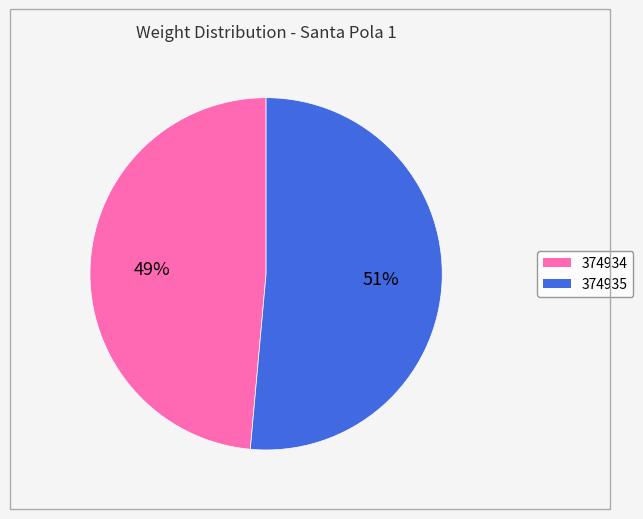

To the nearest percent, what is the average slice percentage?

50%